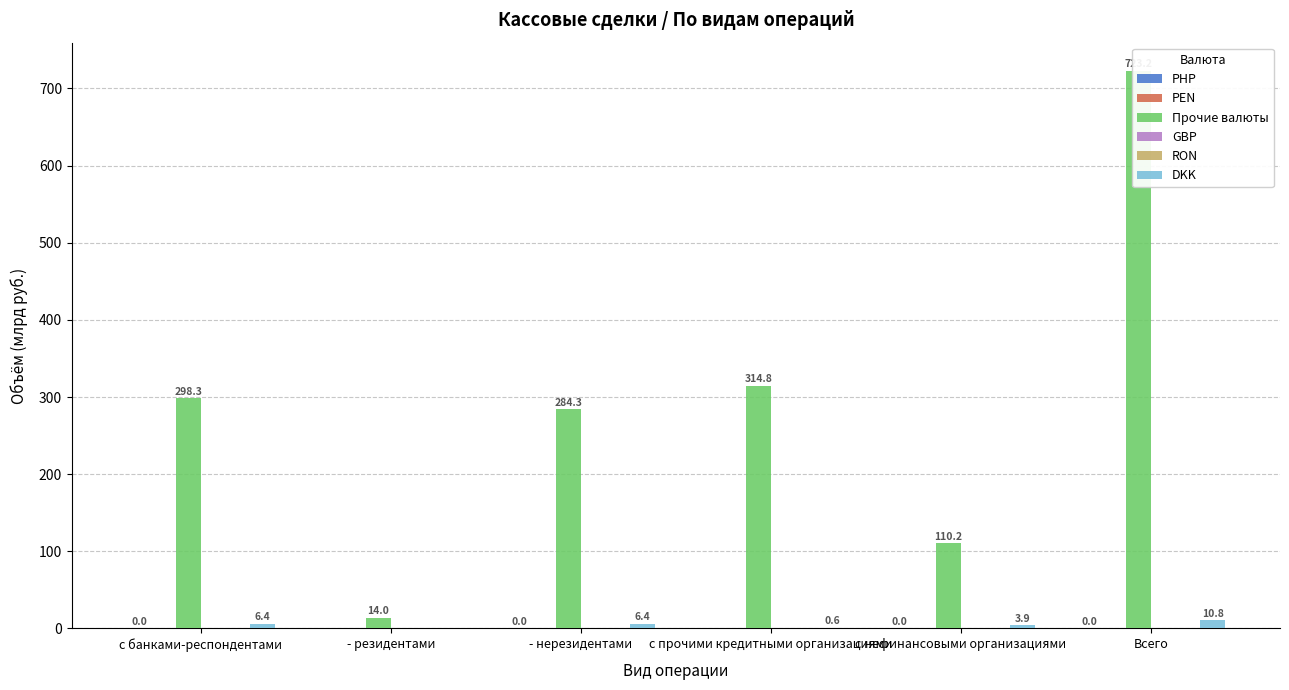

What position from the left is с нефинансовыми организациями?

5